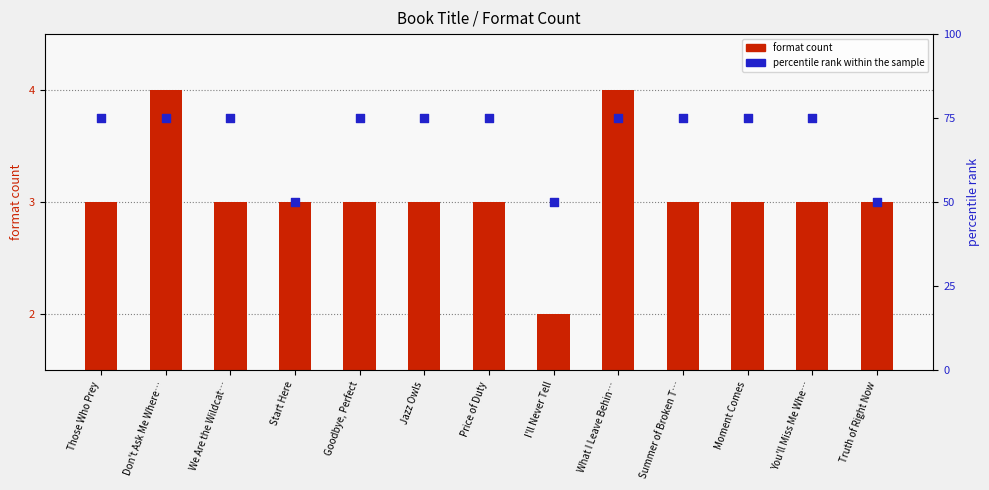

Which series has the largest total across all categories?

percentile rank within the sample